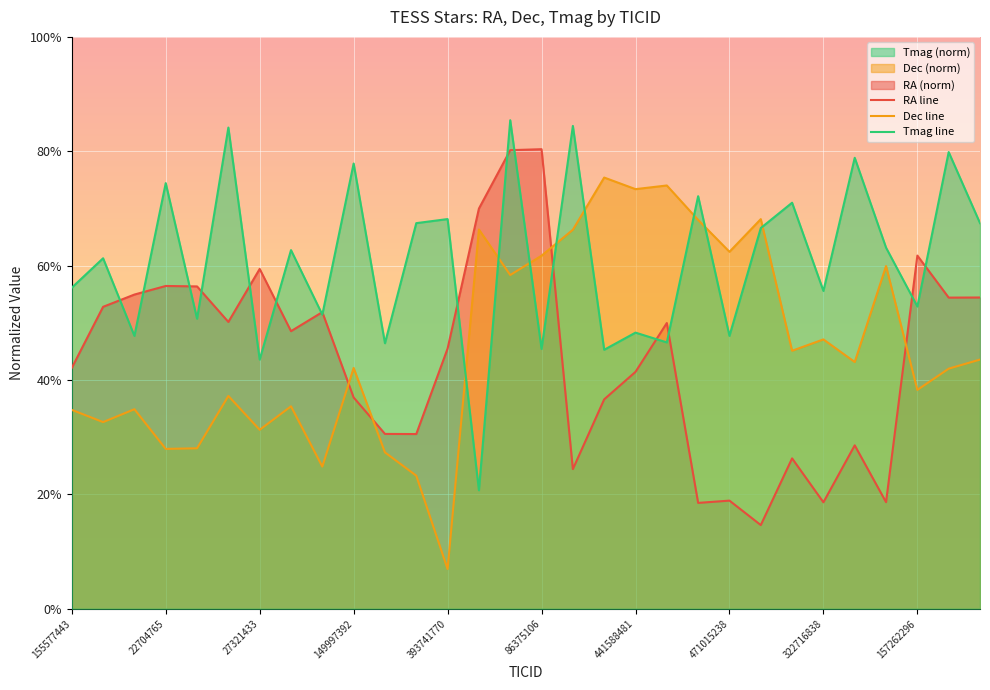

Is the value of Dec line at 27321433 greater than the value of RA line at 22704765?

No